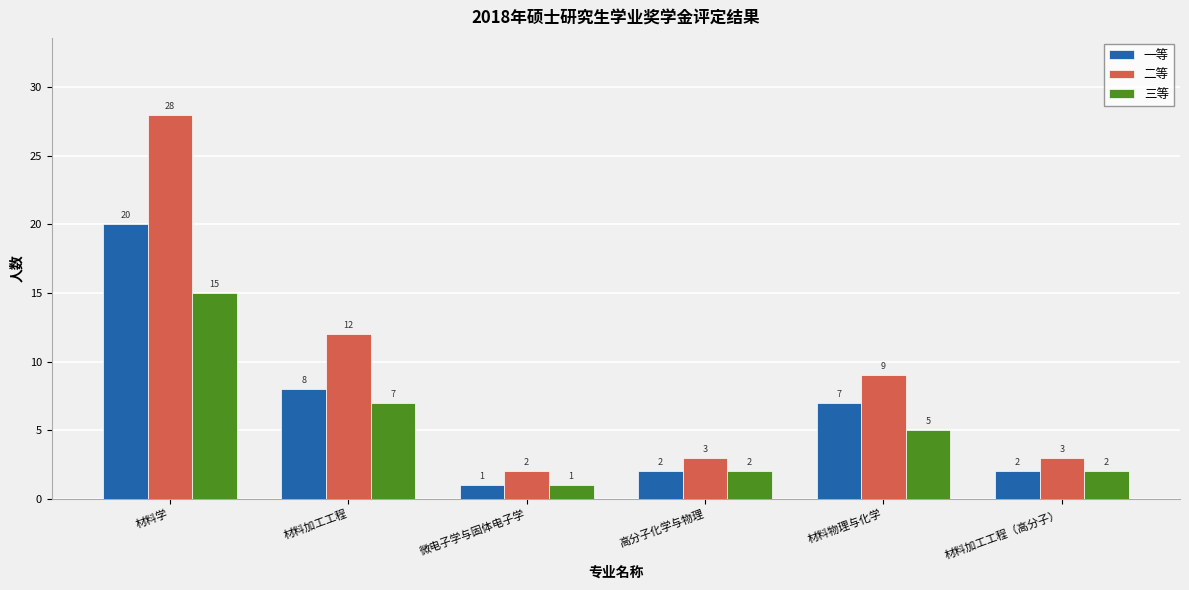

What is the maximum value shown in the chart?

28